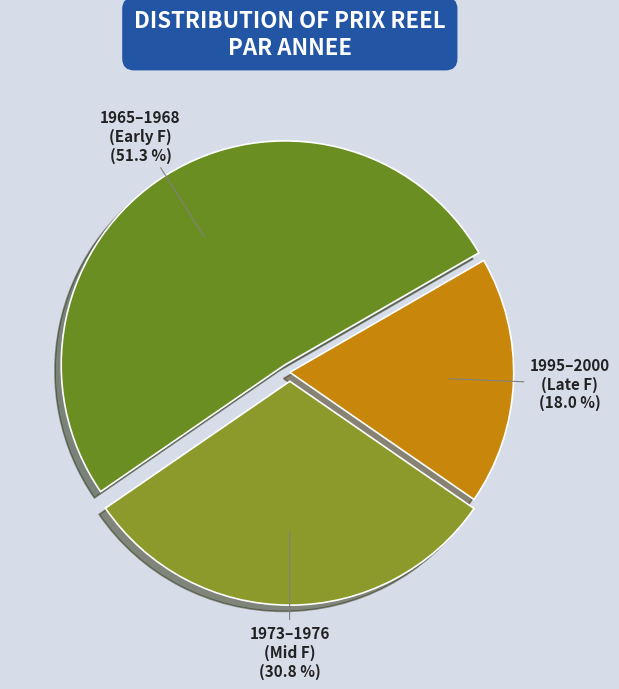

What is the largest slice in the pie chart?

1965–1968 (Early F)